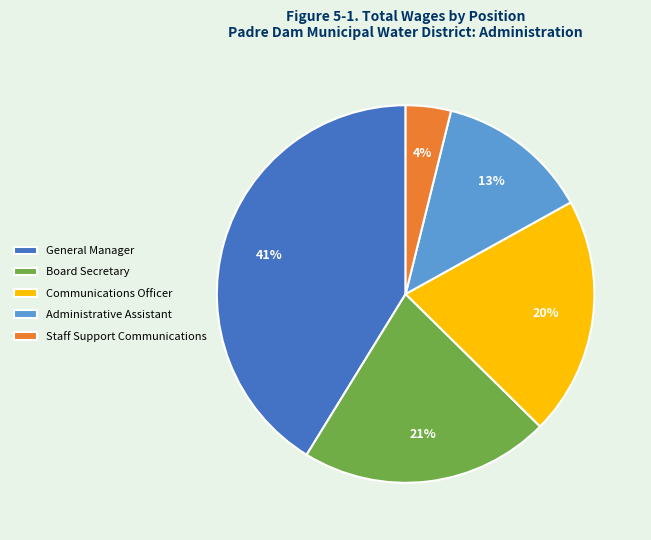

Count the number of slices in the pie.

5